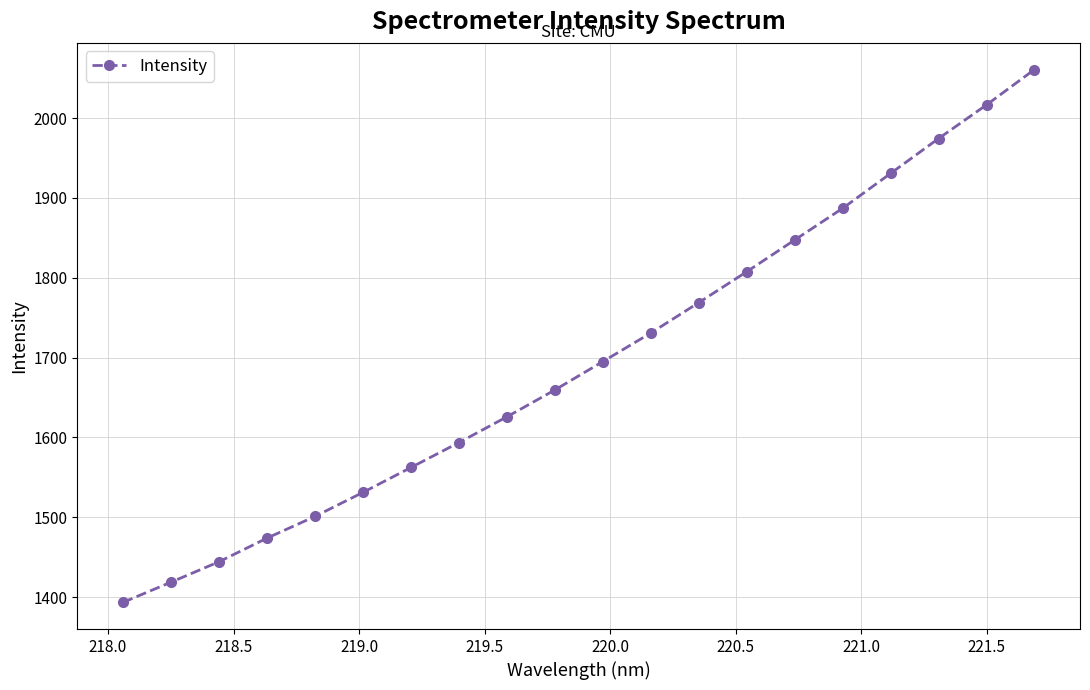

Reading left to right, what are all the values shown in this chart?

1393.4	1418.7	1444.3	1473.9	1501.1	1531.2	1562.4	1593.6	1625.9	1659.5	1695.1	1730.9	1768.9	1807.7	1847.4	1887.0	1930.7	1974.4	2016.5	2060.8